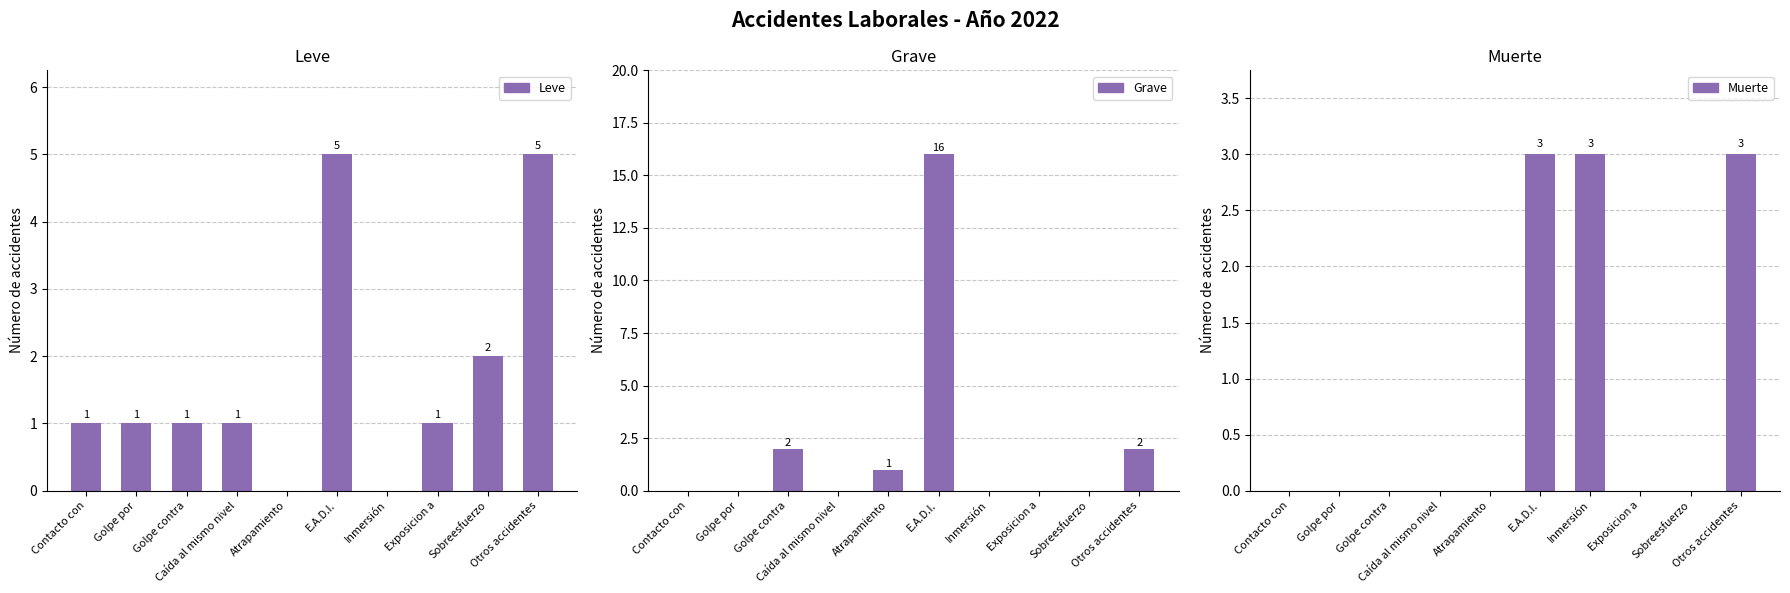

What is the sum of all Leve values?

17